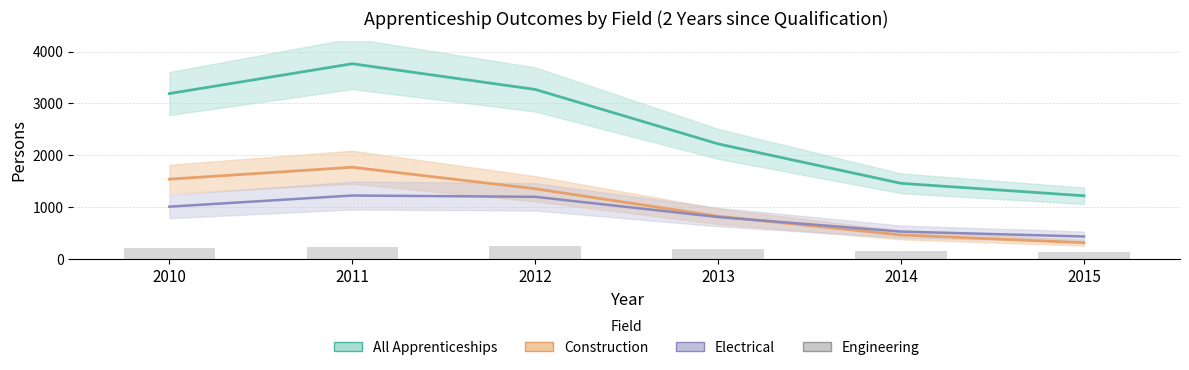

What is the value of the 4th bar from the left?

200